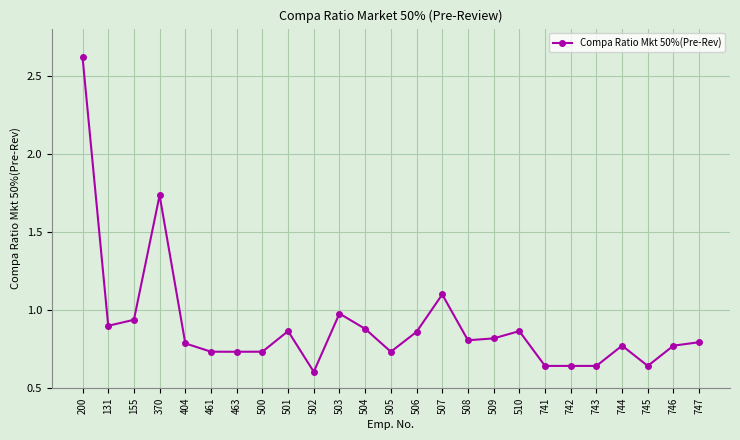

Which has a higher value, 744 or 507?

507